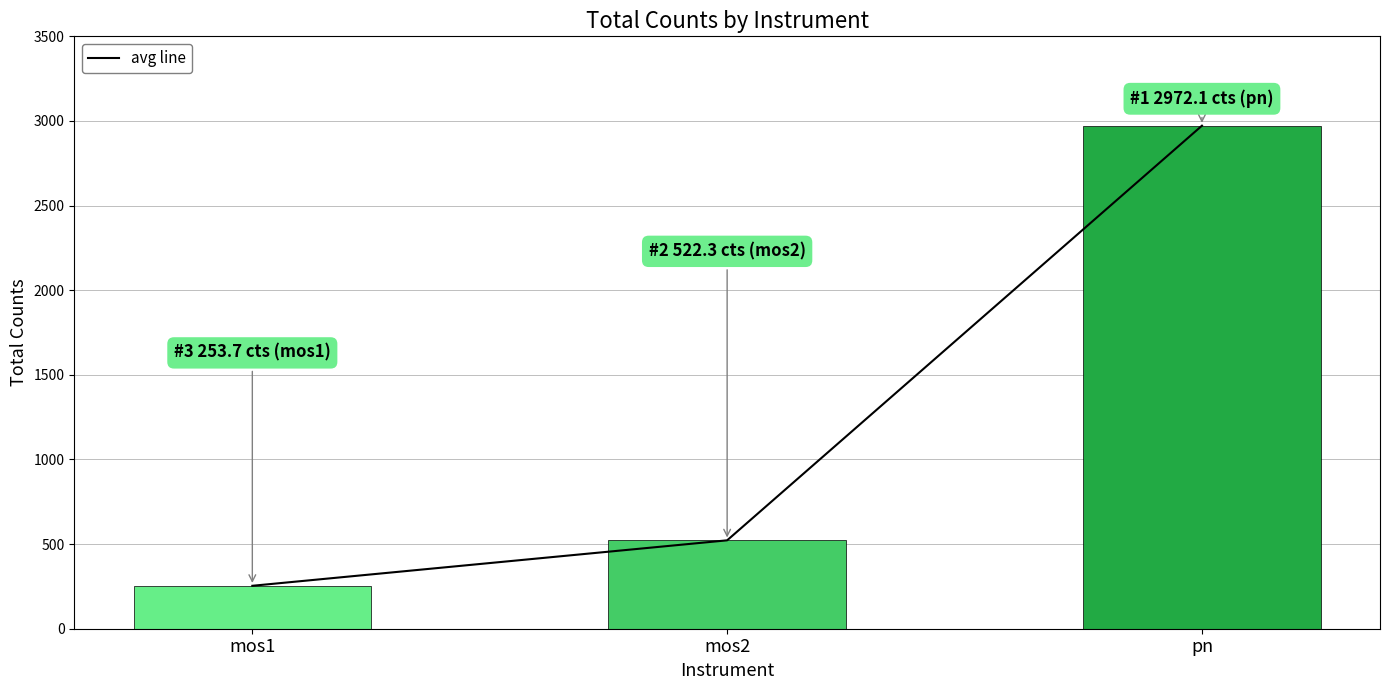

Is the value of avg line at mos1 greater than the value of Counts per instrument at pn?

No